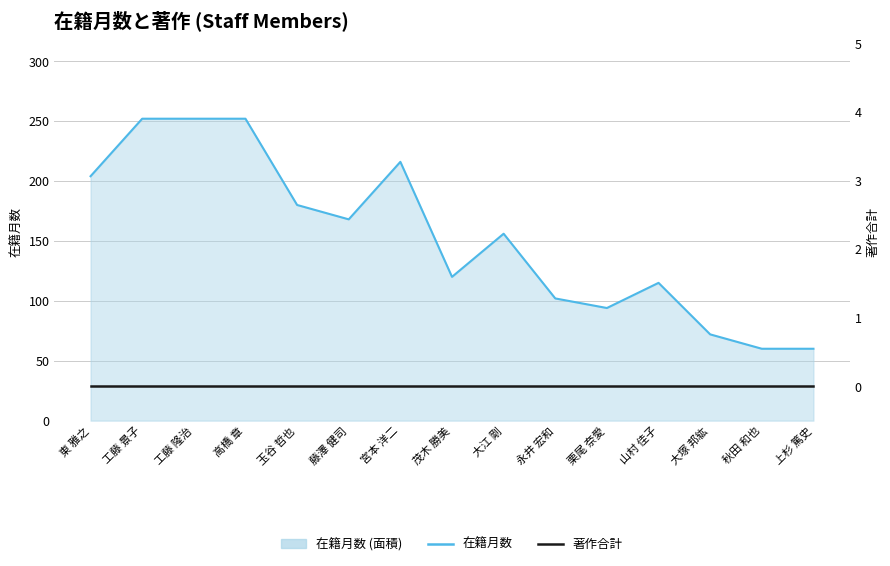

Reading left to right, list all the values displayed in this chart.

在籍月数: 204	252	252	252	180	168	216	120	156	102	94	115	72	60	60
著作合計: 0	0	0	0	0	0	0	0	0	0	0	0	0	0	0